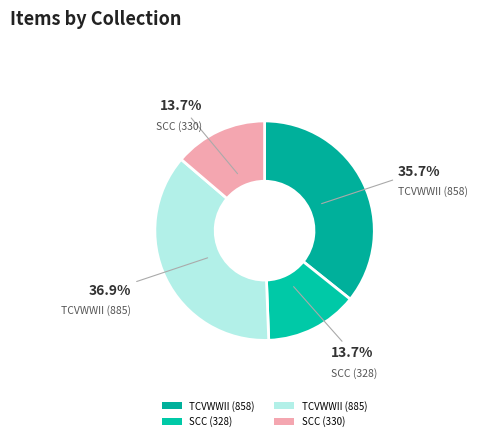

Count the number of slices in the pie.

4